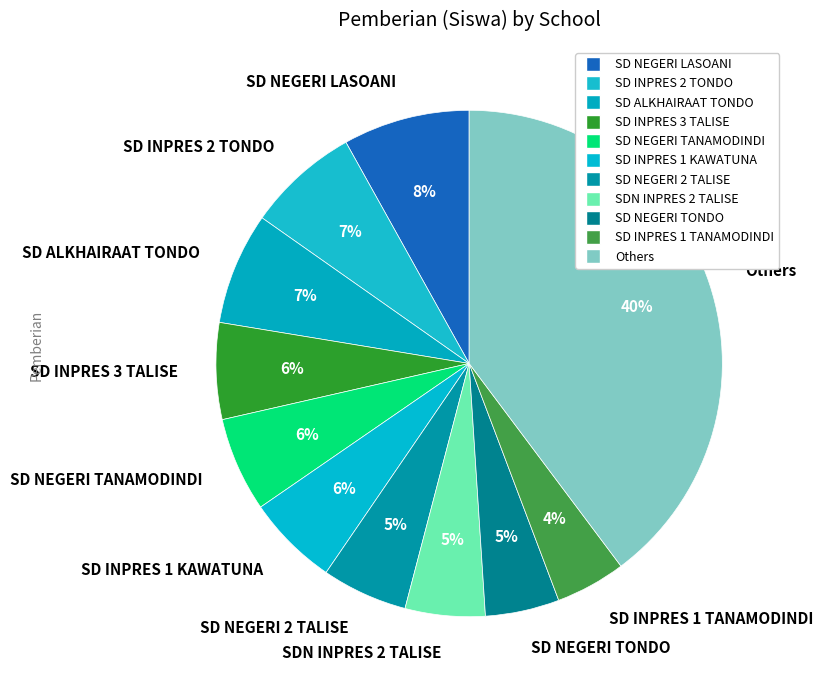

Between SD INPRES 3 TALISE and SD ALKHAIRAAT TONDO, which is larger?

SD ALKHAIRAAT TONDO